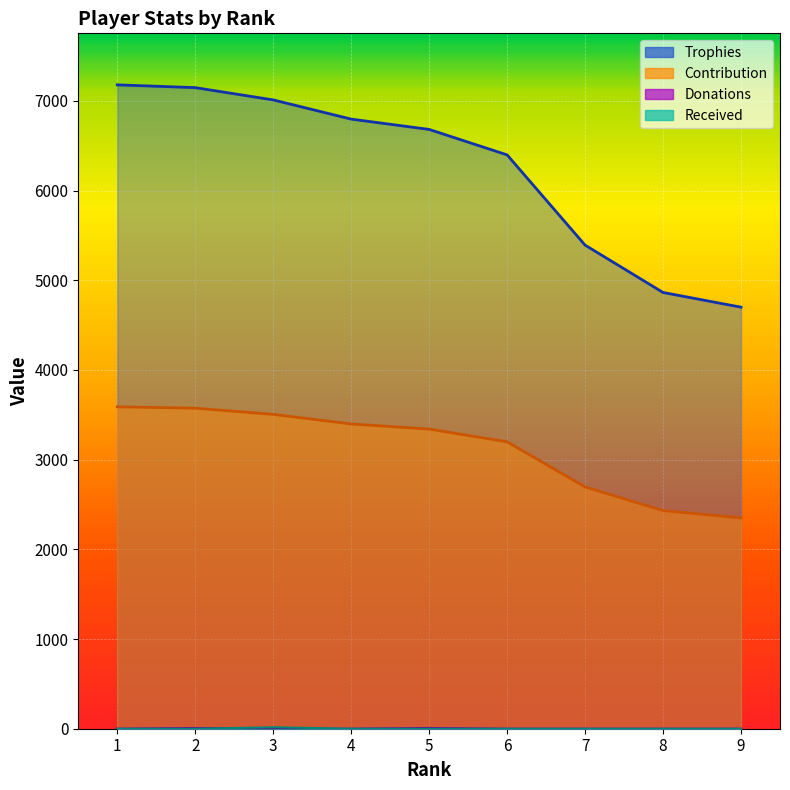

List the series in order of their peak value, lowest first.

Donations, Received, Contribution, Trophies